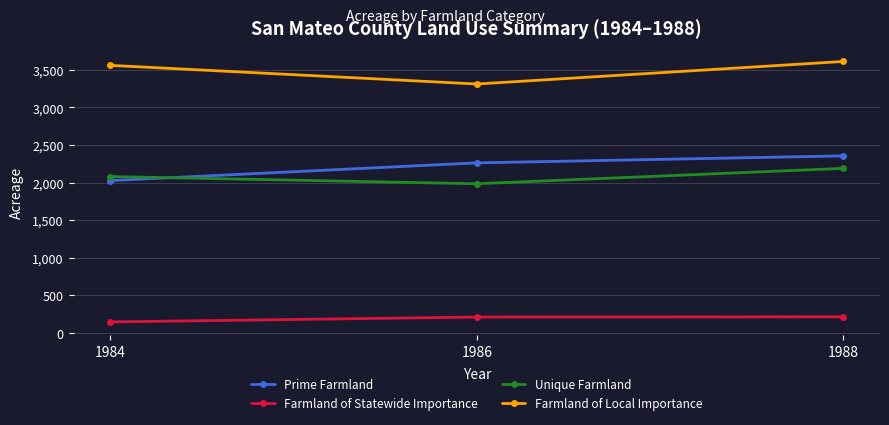

What are all the series names shown in the legend?

Prime Farmland, Farmland of Statewide Importance, Unique Farmland, Farmland of Local Importance